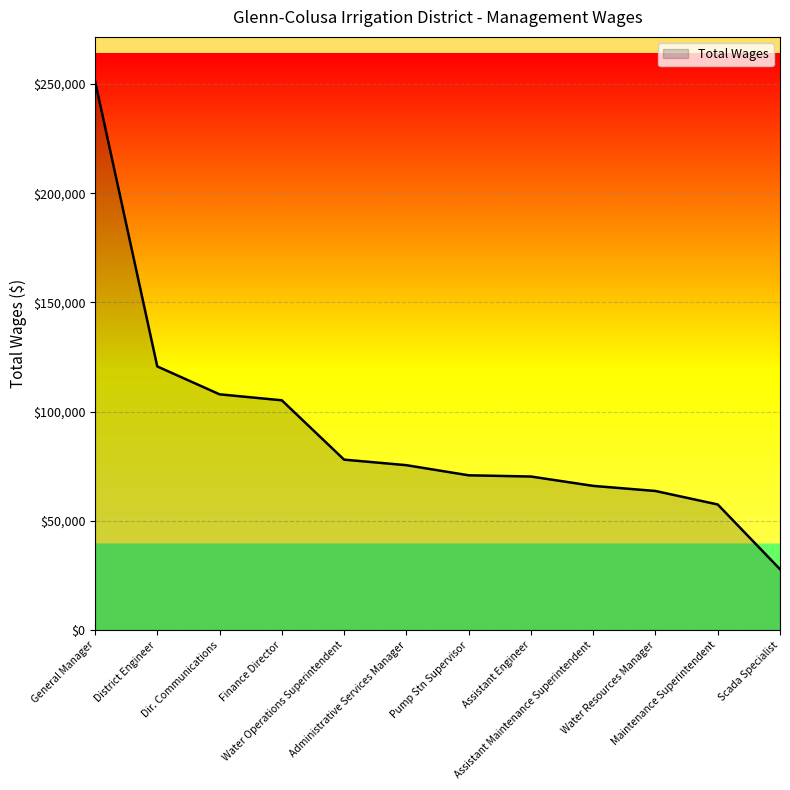

Where is the data nearest to the value 139643?

District Engineer